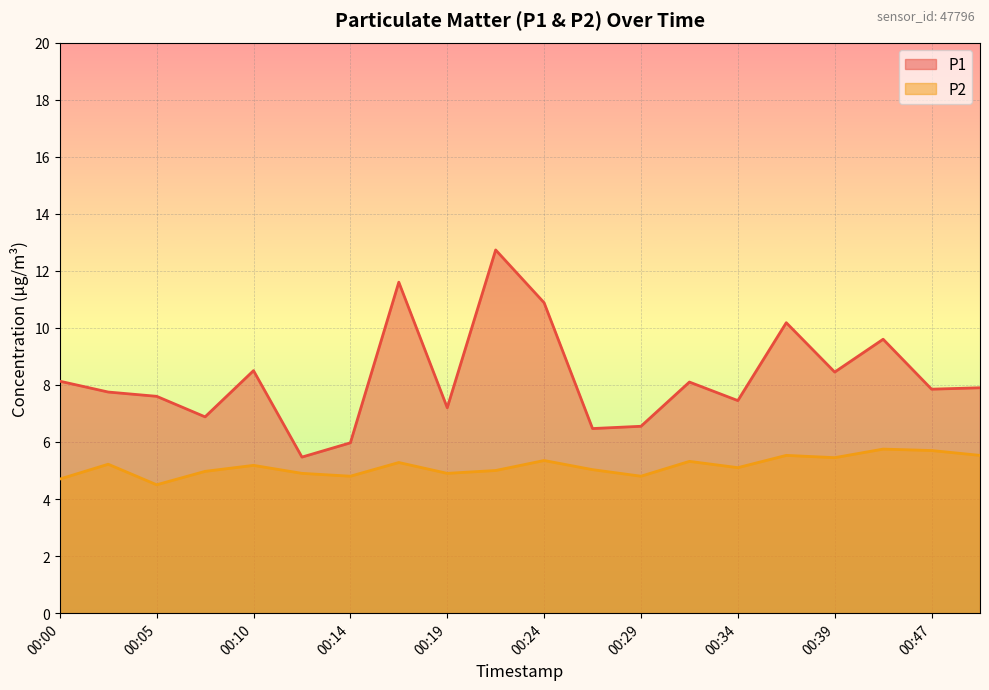

How many data points in P2 are less than 5?

7